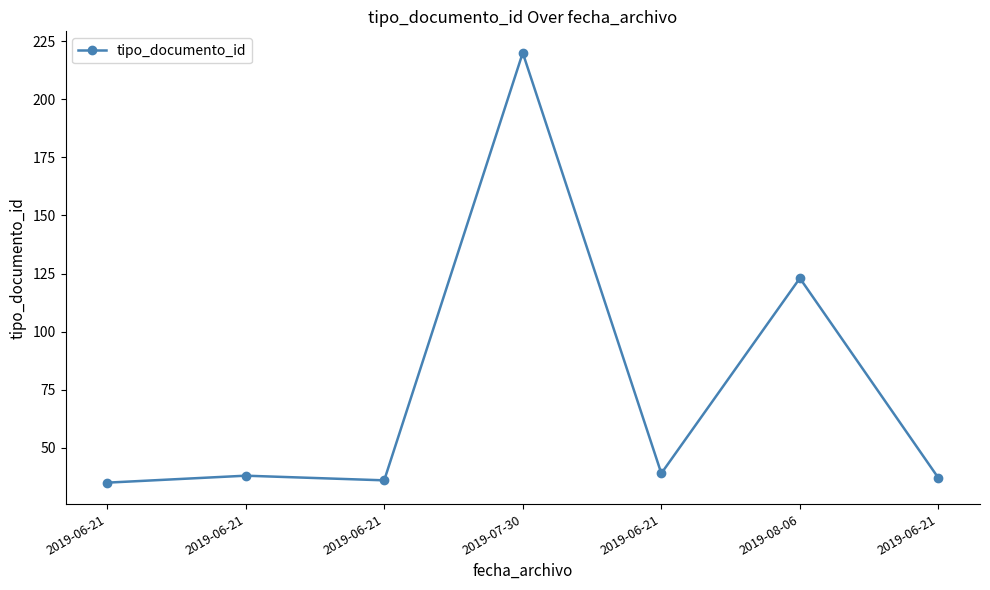

Count the number of categories in the chart.

7